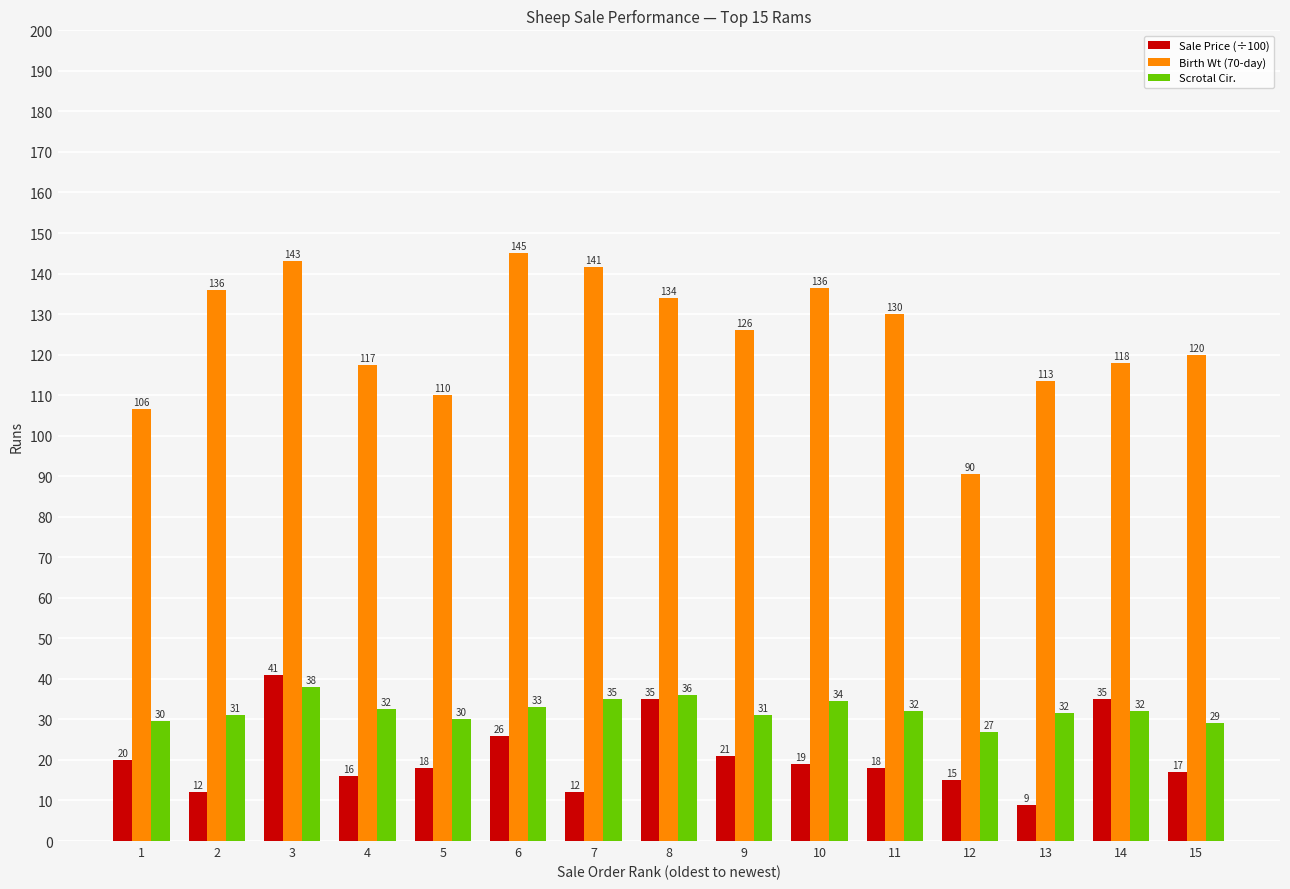

At which label is Birth Wt (70-day) closest to 117?

4